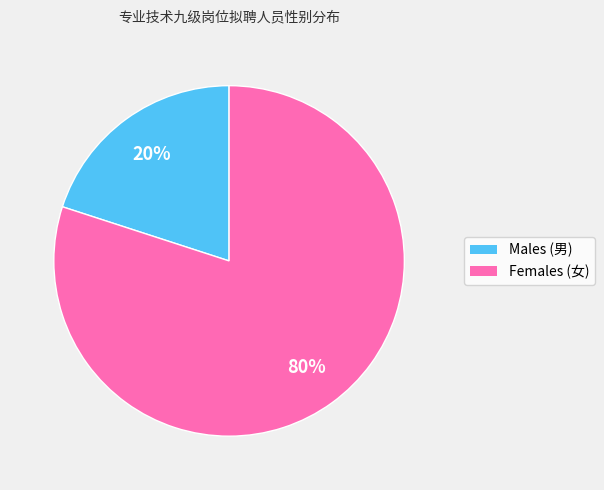

To the nearest percent, what is the average slice percentage?

50%